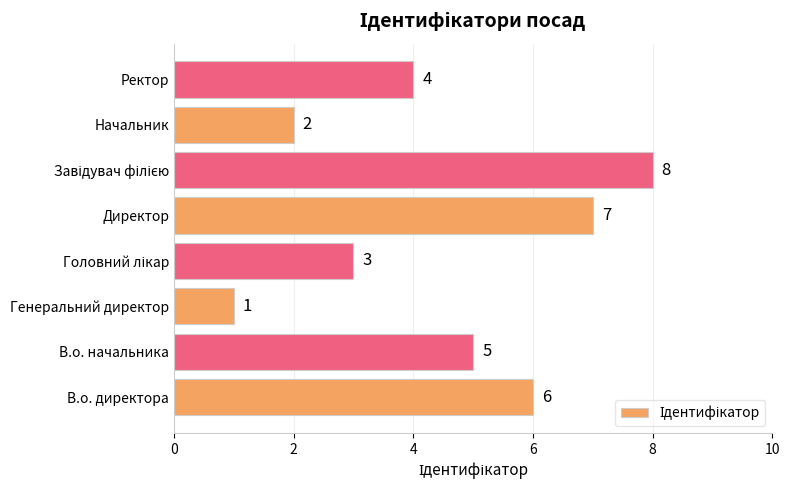

How many bars are there in total?

8